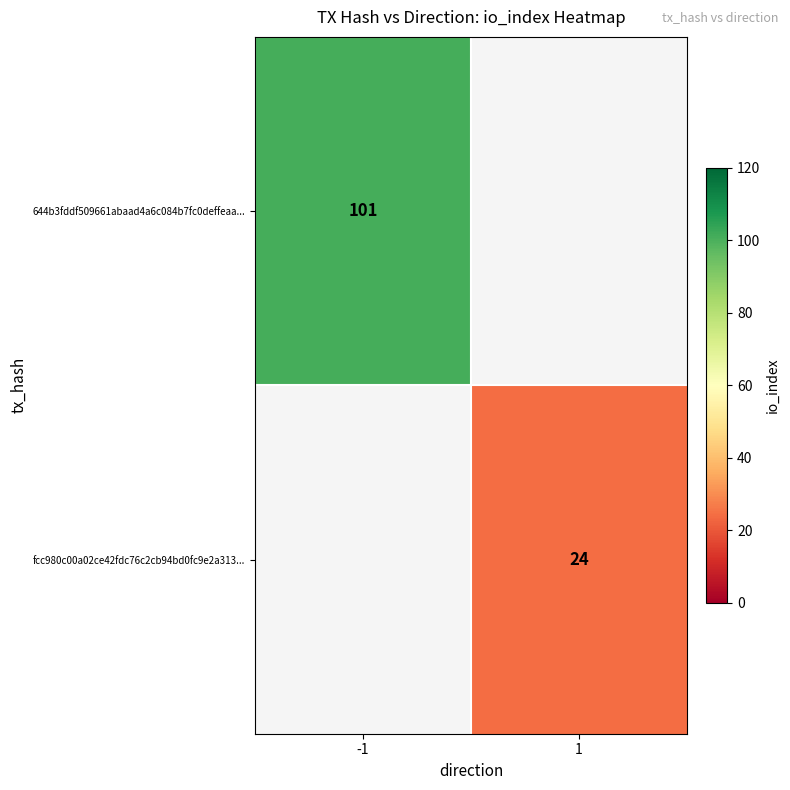

Is the value of 644b3fddf509661abaad4a6c084b7fc0deffeaa... at -1 greater than the value of fcc980c00a02ce42fdc76c2cb94bd0fc9e2a313... at 1?

Yes